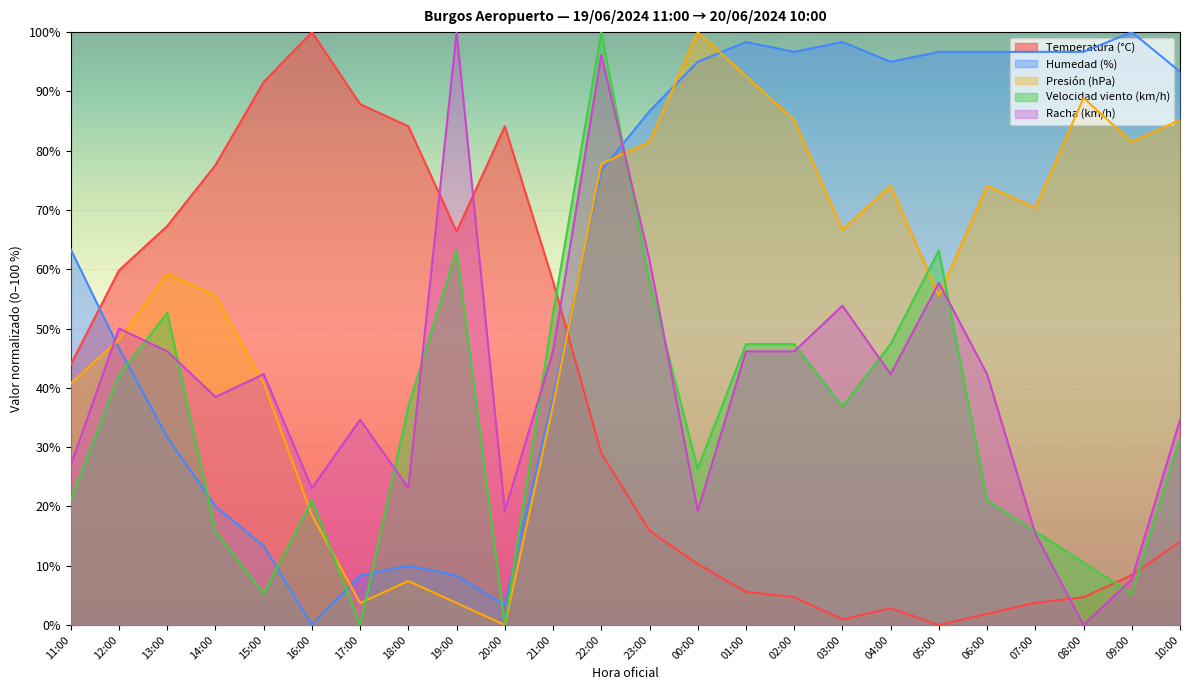

What is the label of the 22nd point from the left?

08:00